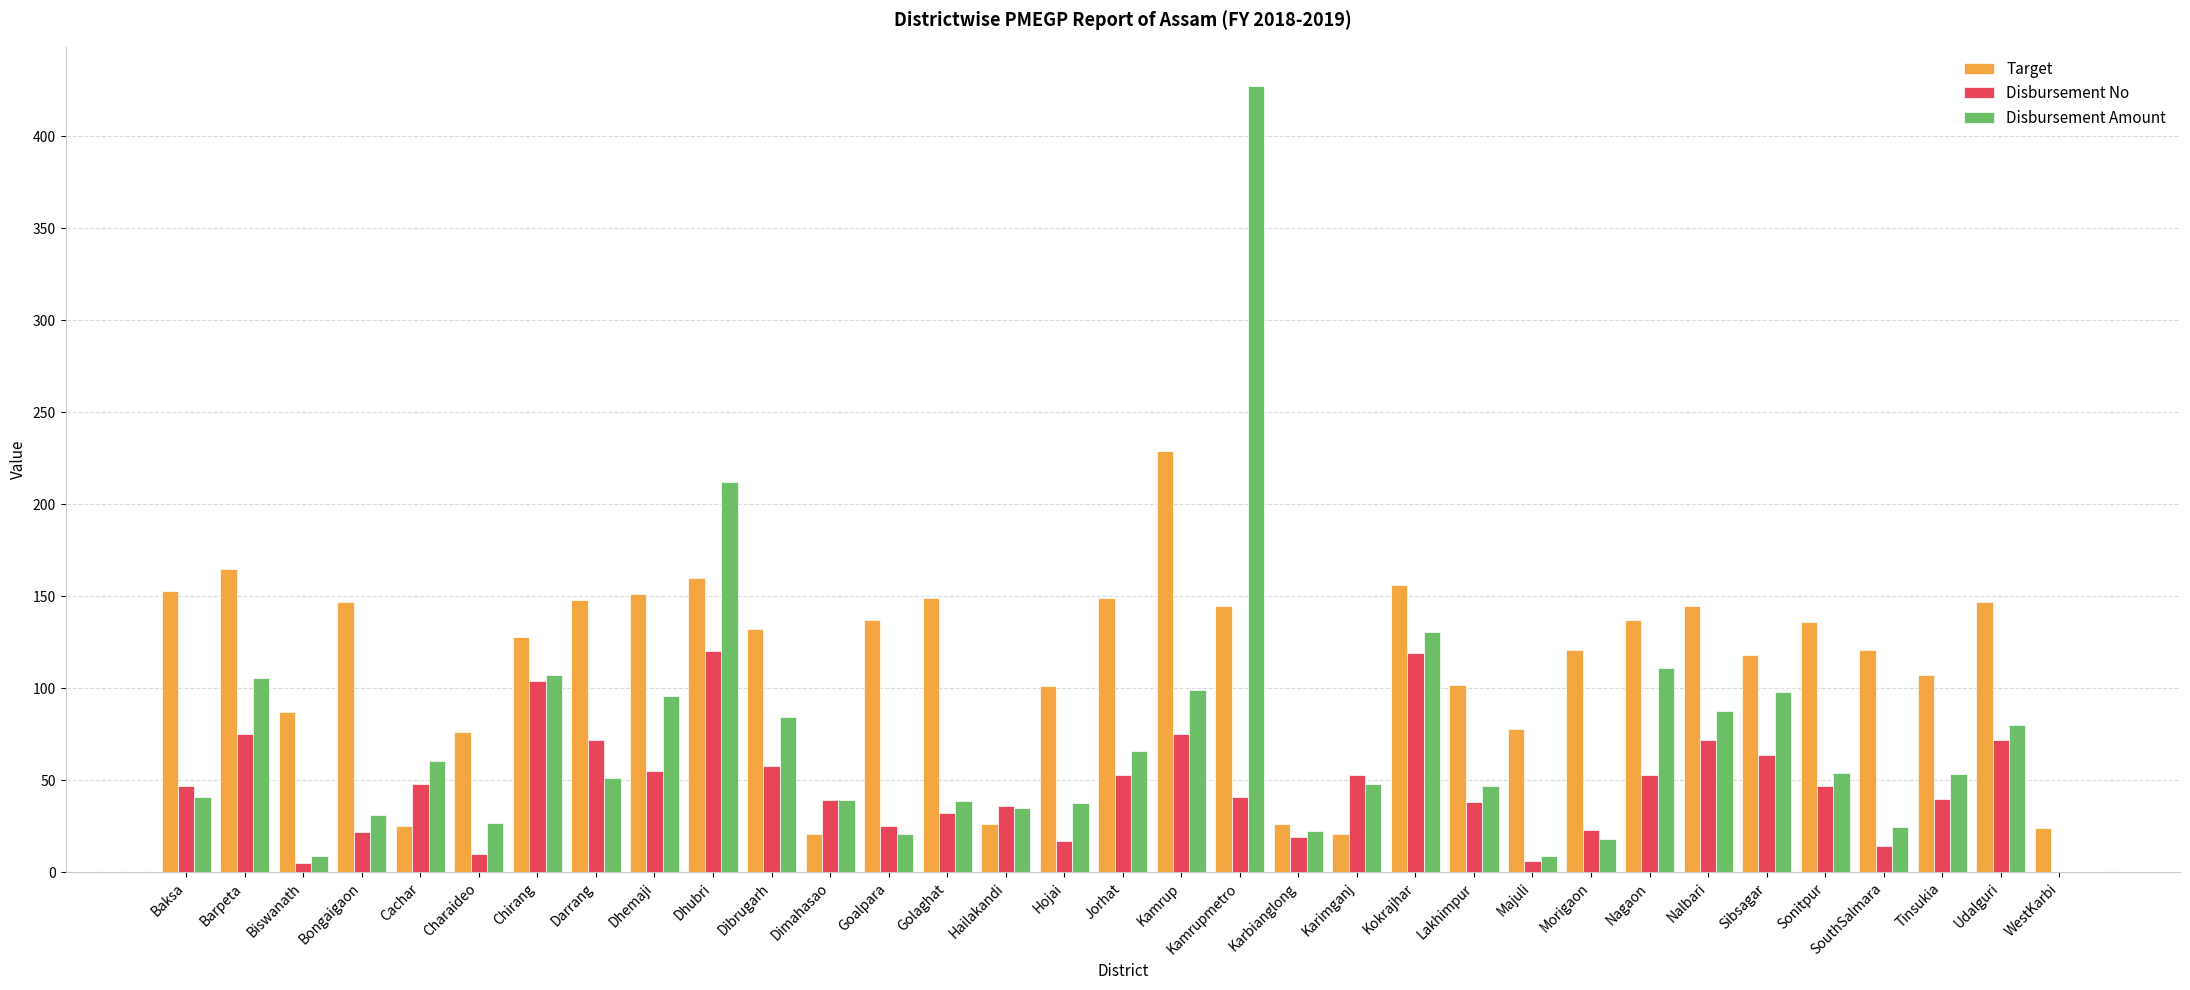

What is the total value across all series at Sibsagar?

279.9